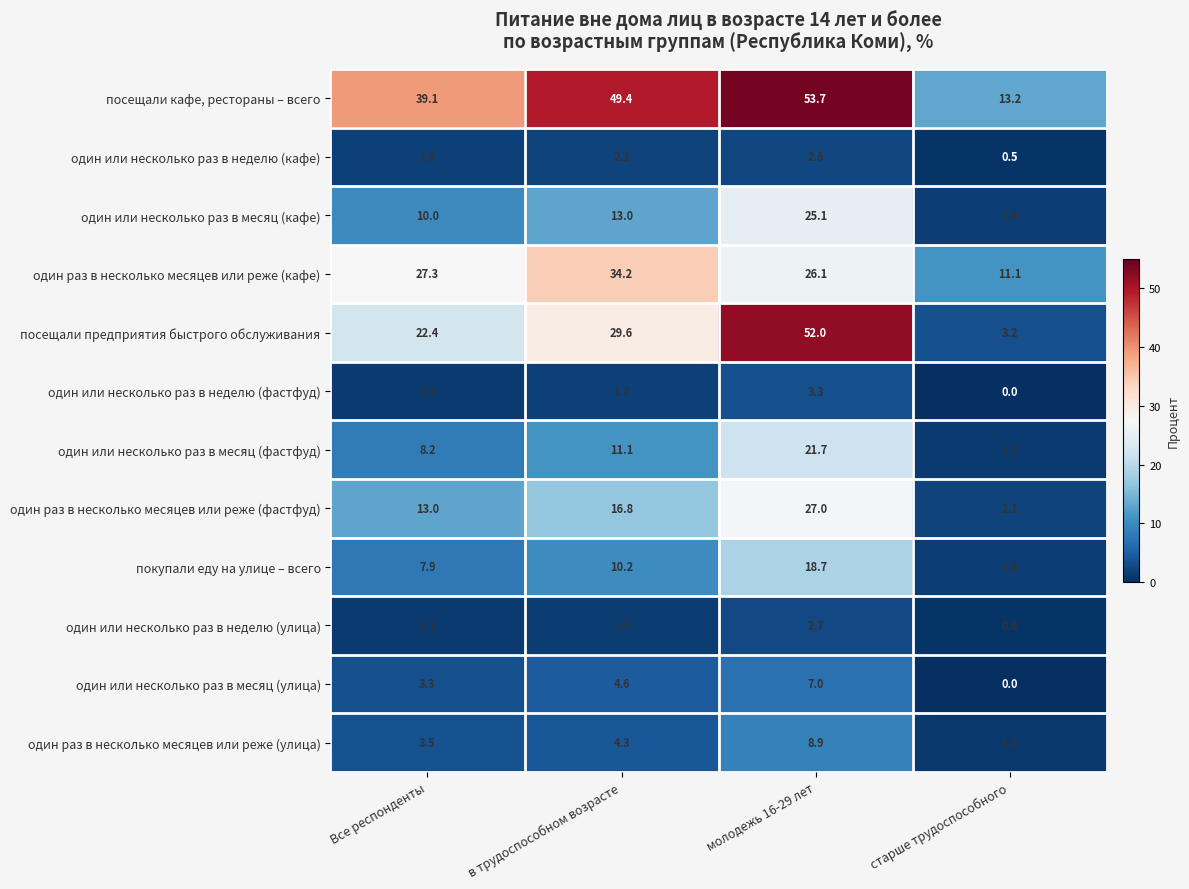

Read the посещали кафе, рестораны – всего value at в трудоспособном возрасте.

49.4